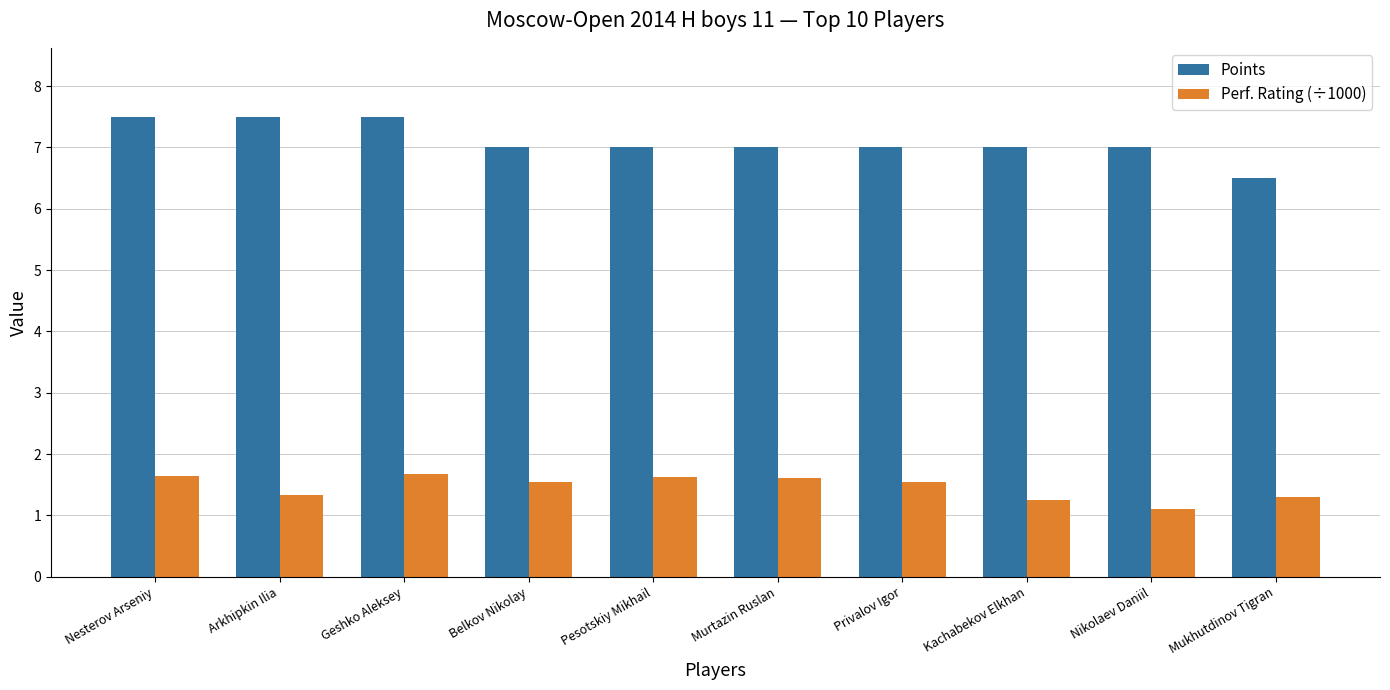

The value of Perf. Rating (÷1000) at Nesterov Arseniy is 1.6. True or false?

True